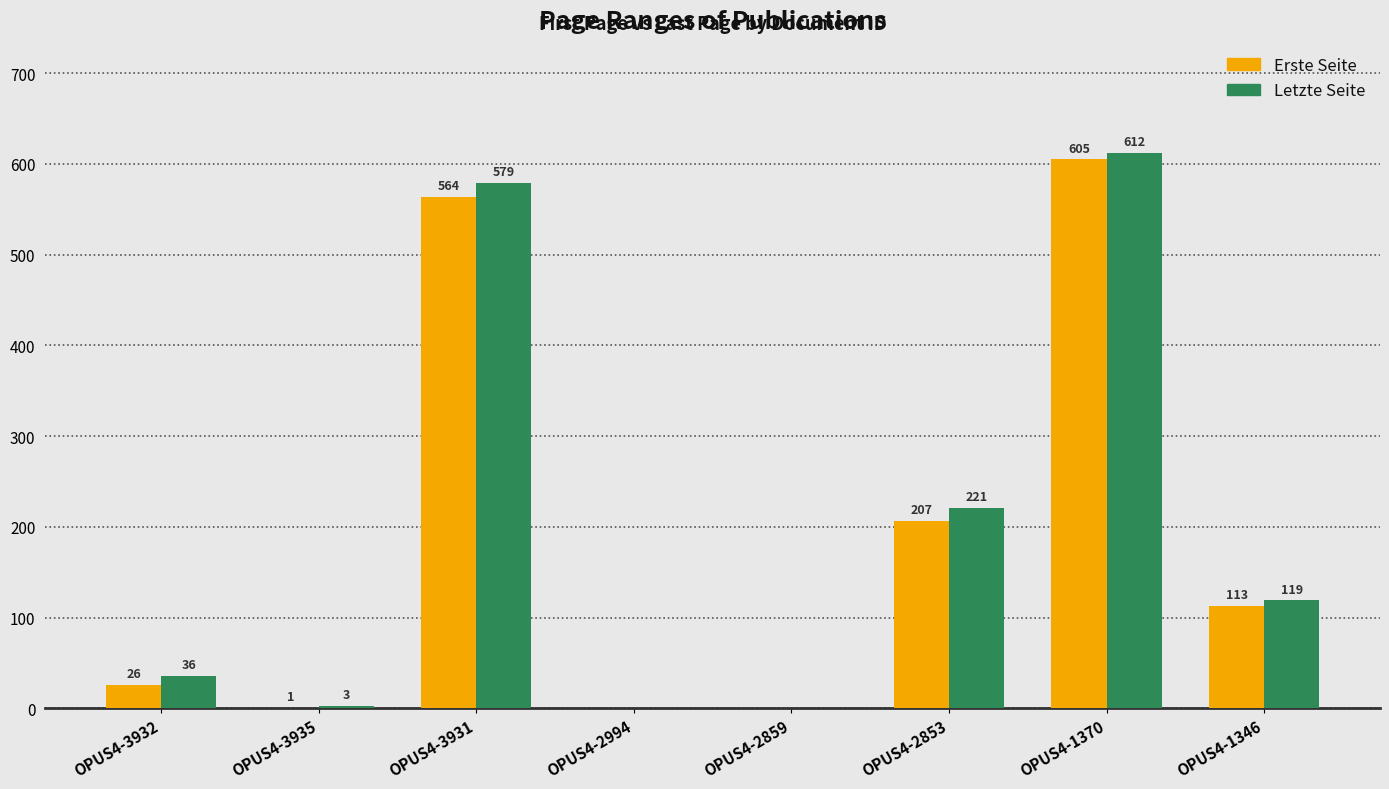

The Letzte Seite series shows 889 at OPUS4-1370. True or false?

False